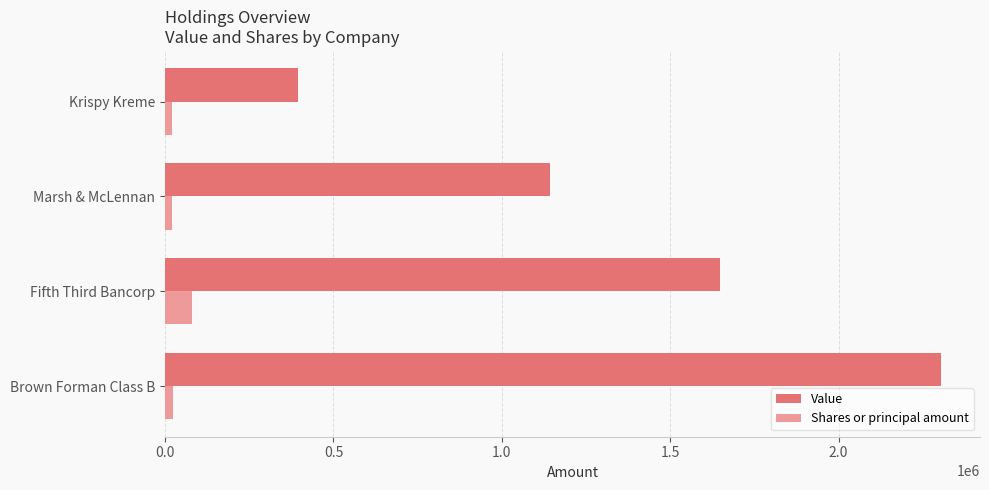

Which series has the largest total across all categories?

Value